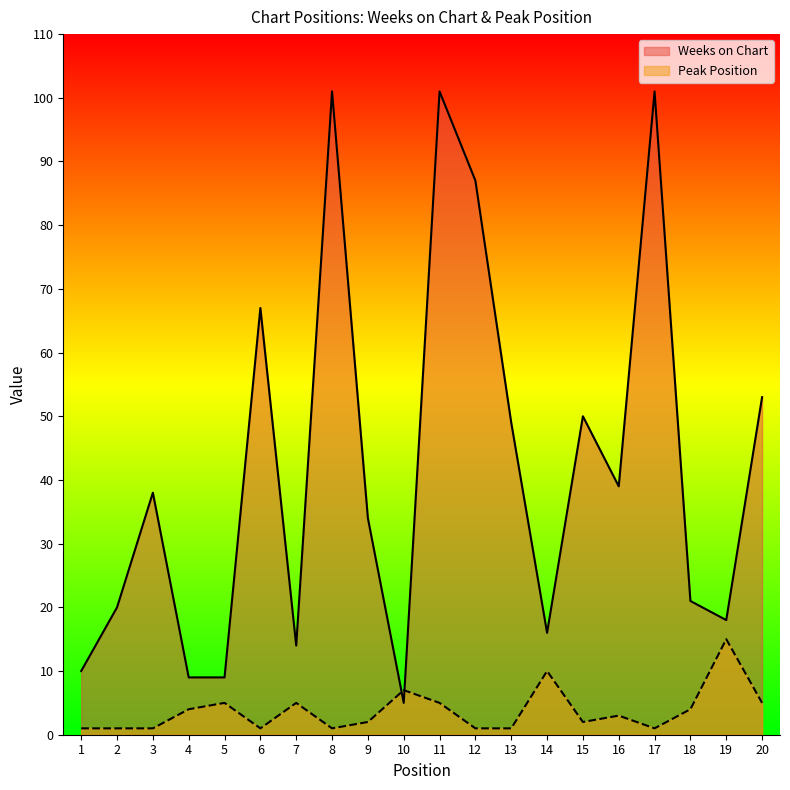

Where is the first local maximum for Weeks on Chart?

3